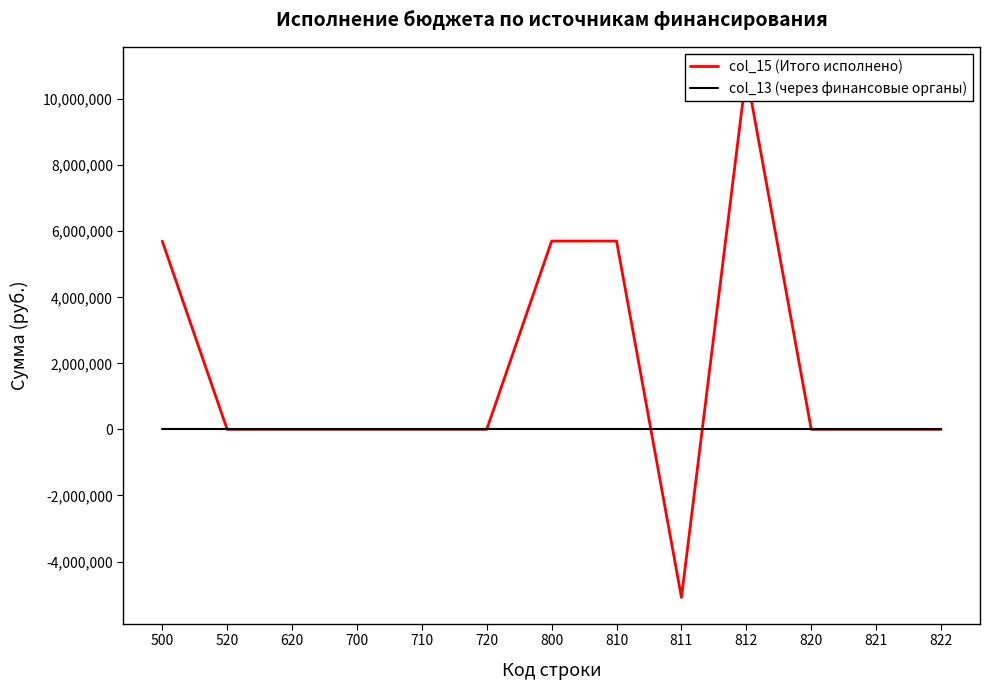

How many distinct data groups are displayed?

2